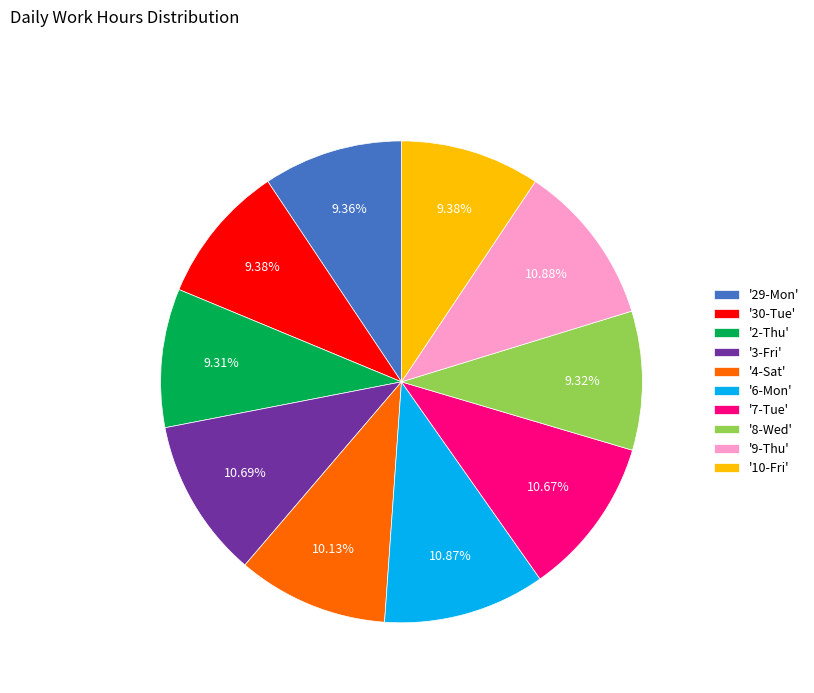

Combined, do '4-Sat' and '3-Fri' account for over 50%?

No